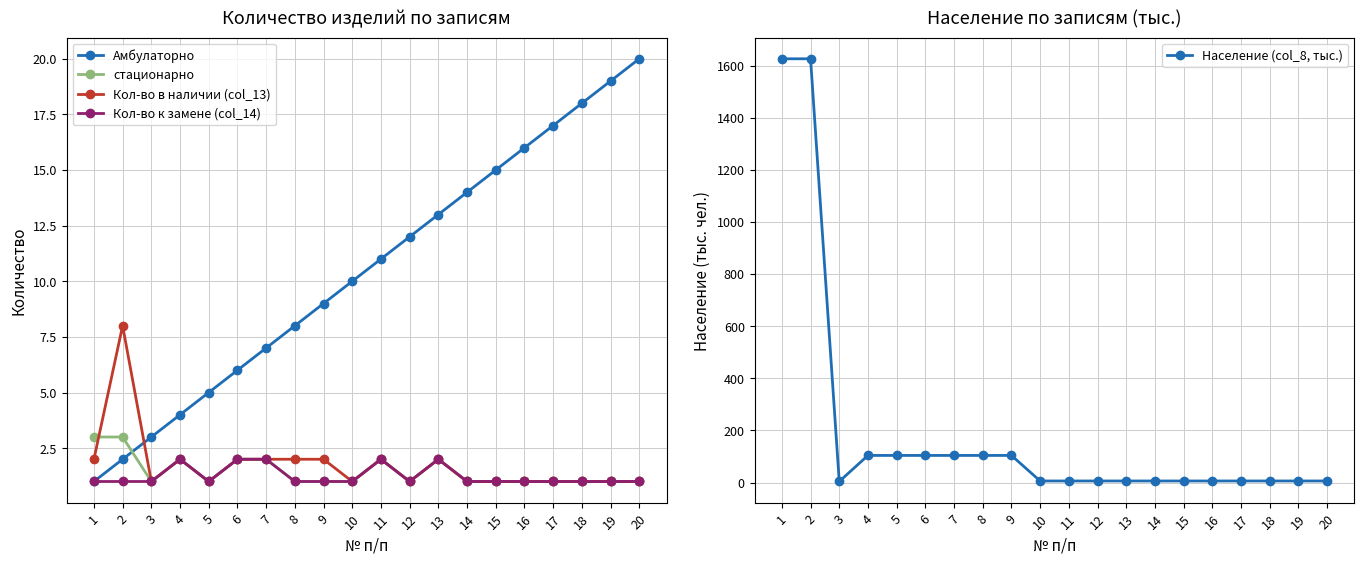

How many data points does each series have?

20